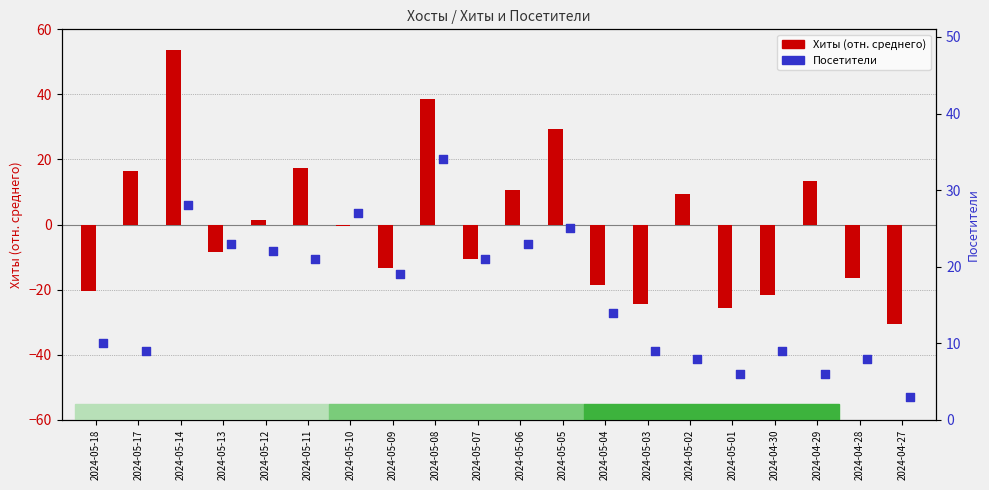

At how many categories does at least one series exceed 52?

1